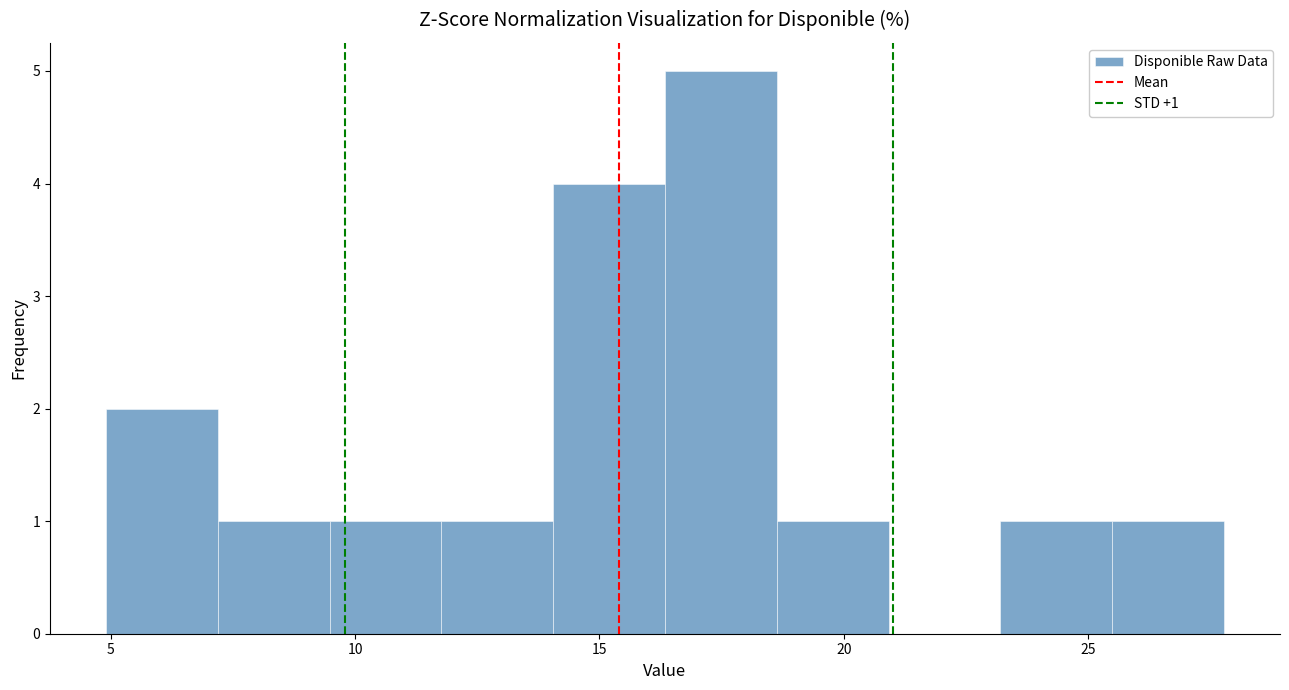

Which range on the x-axis has the tallest bar?

16.5 to 18.5